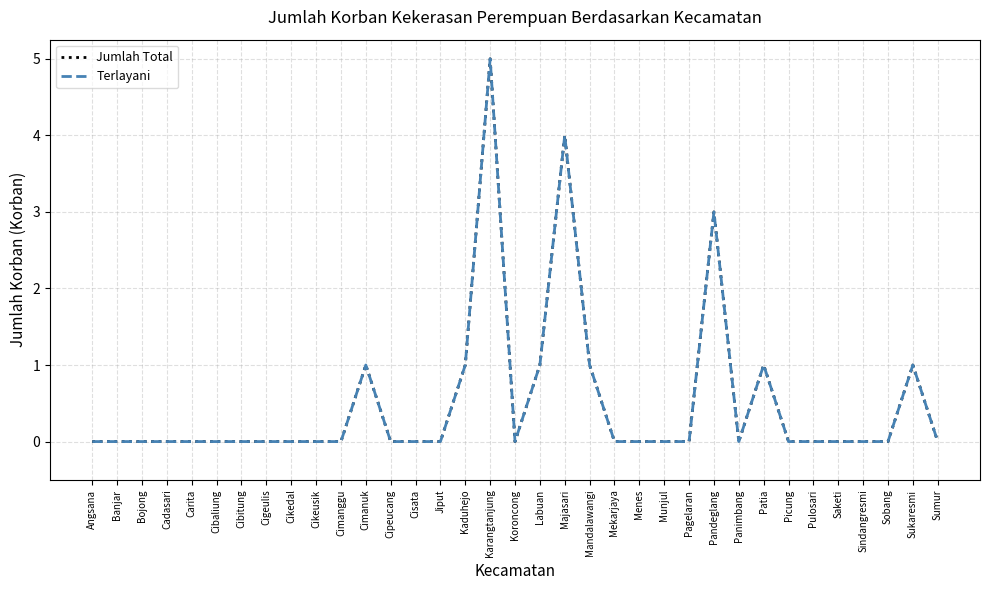

Reading right to left, what are all the values shown in this chart?

Jumlah Total: 0	1	0	0	0	0	0	1	0	3	0	0	0	0	1	4	1	0	5	1	0	0	0	1	0	0	0	0	0	0	0	0	0	0	0
Terlayani: 0	1	0	0	0	0	0	1	0	3	0	0	0	0	1	4	1	0	5	1	0	0	0	1	0	0	0	0	0	0	0	0	0	0	0